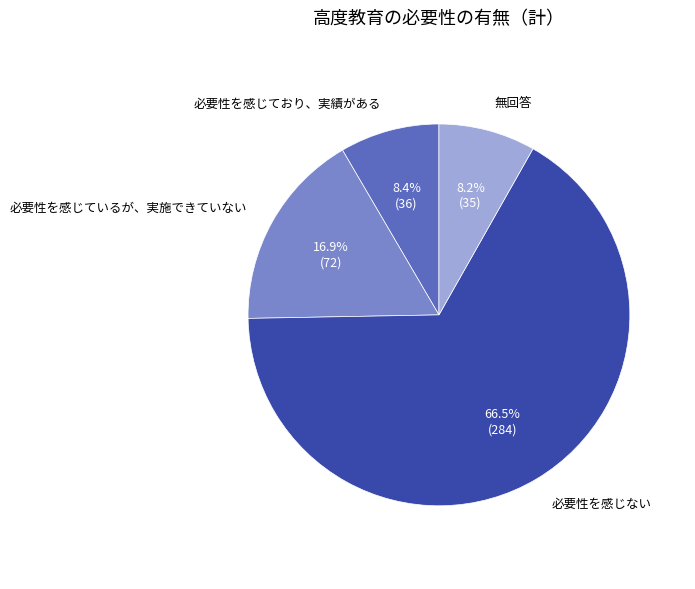

Is there any slice that represents more than half of the pie?

Yes